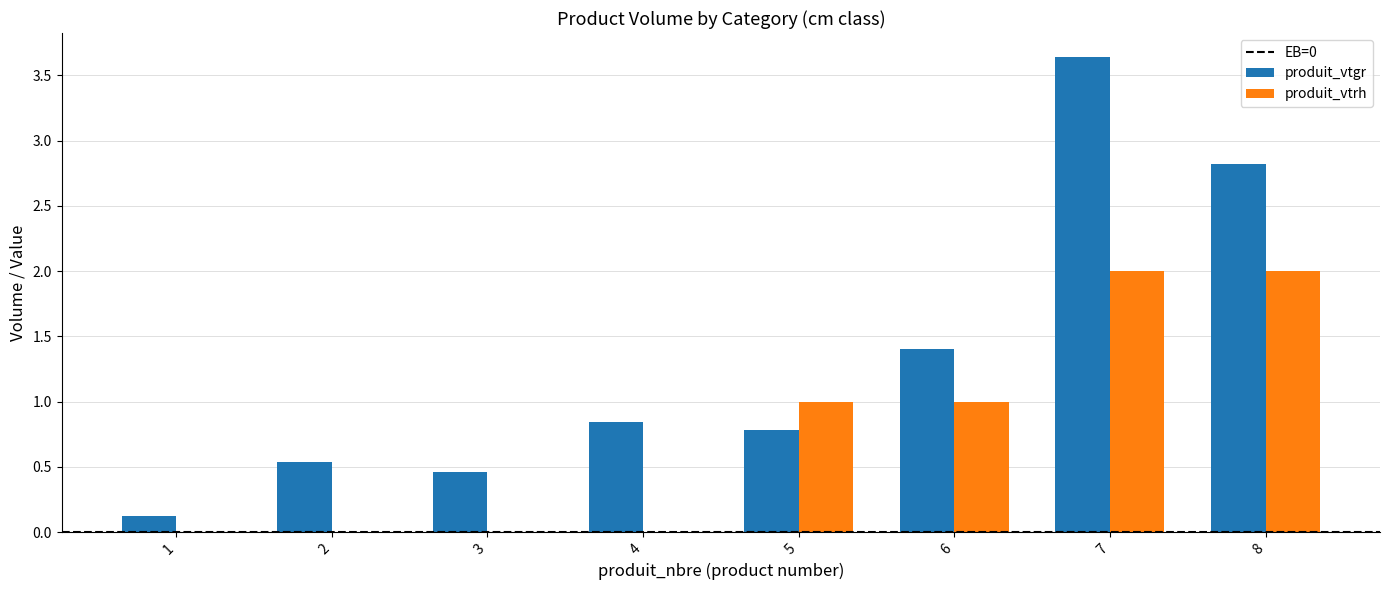

What is the difference between the produit_vtgr values at 4 and 6?

0.6